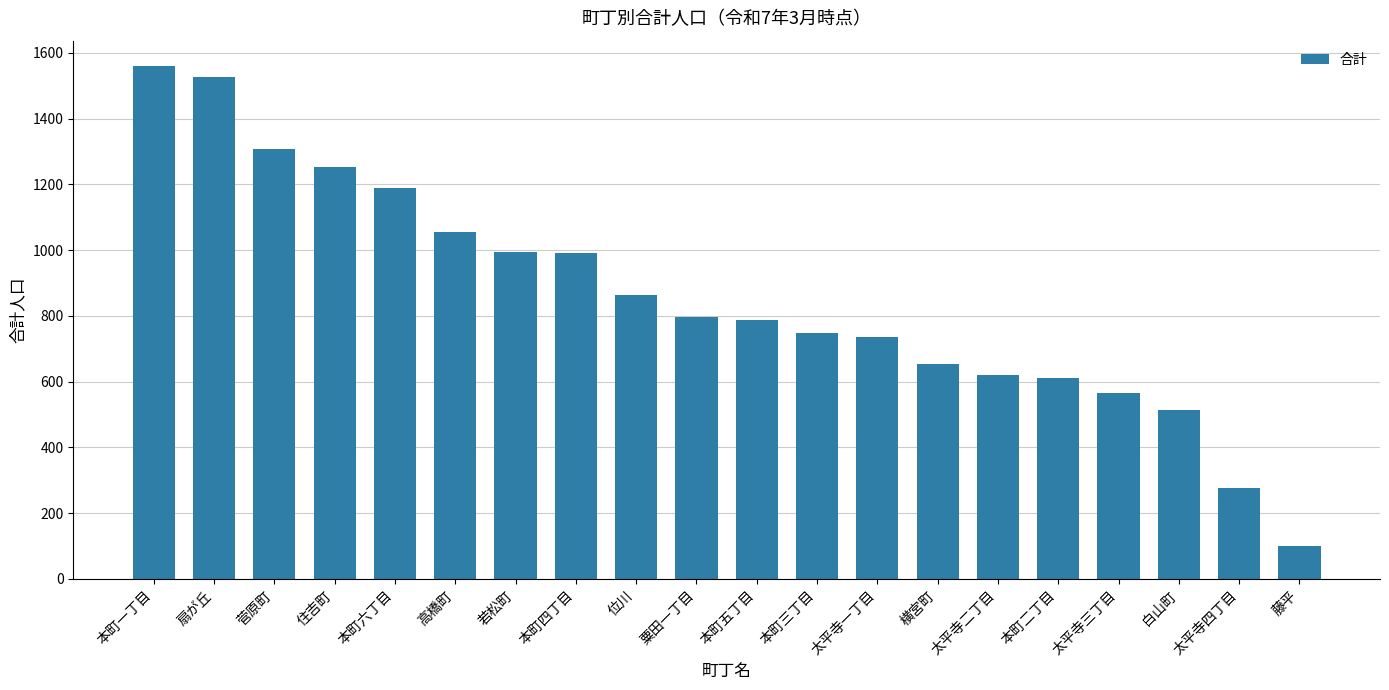

Between 本町二丁目 and 太平寺一丁目, which is larger?

太平寺一丁目